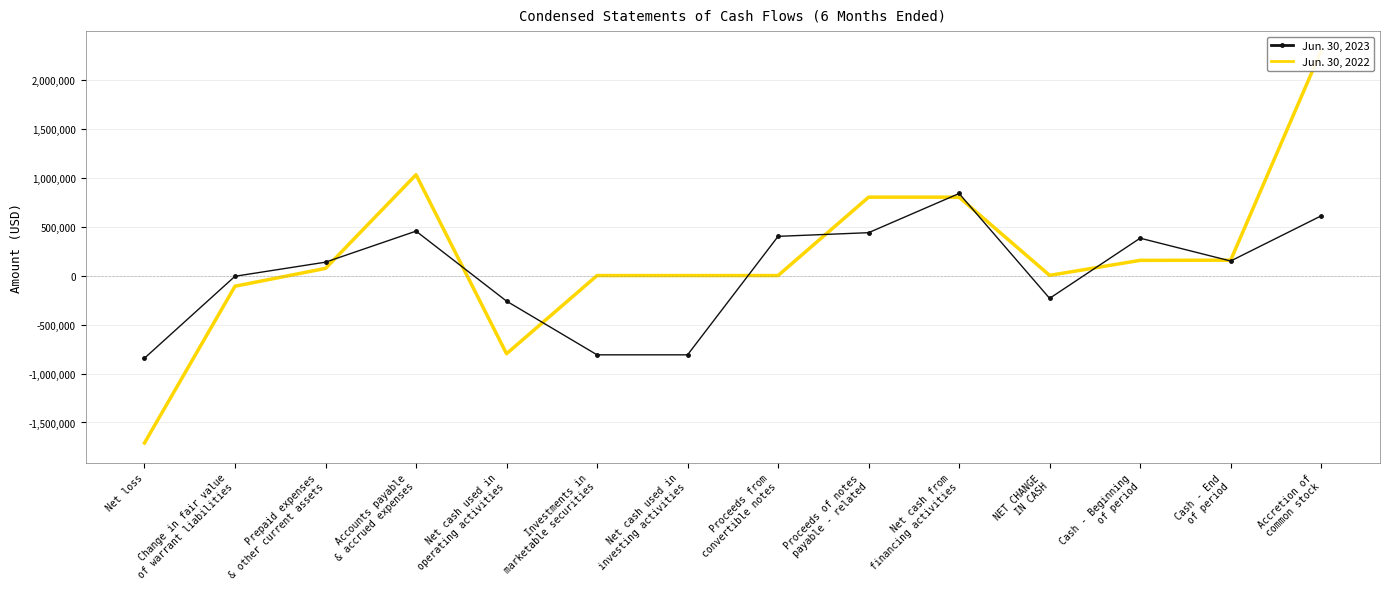

Which series has the largest total across all categories?

Jun. 30, 2022